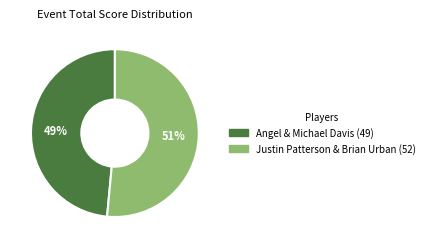

Rank the categories by value from lowest to highest.

Angel & Michael Davis, Justin Patterson & Brian Urban